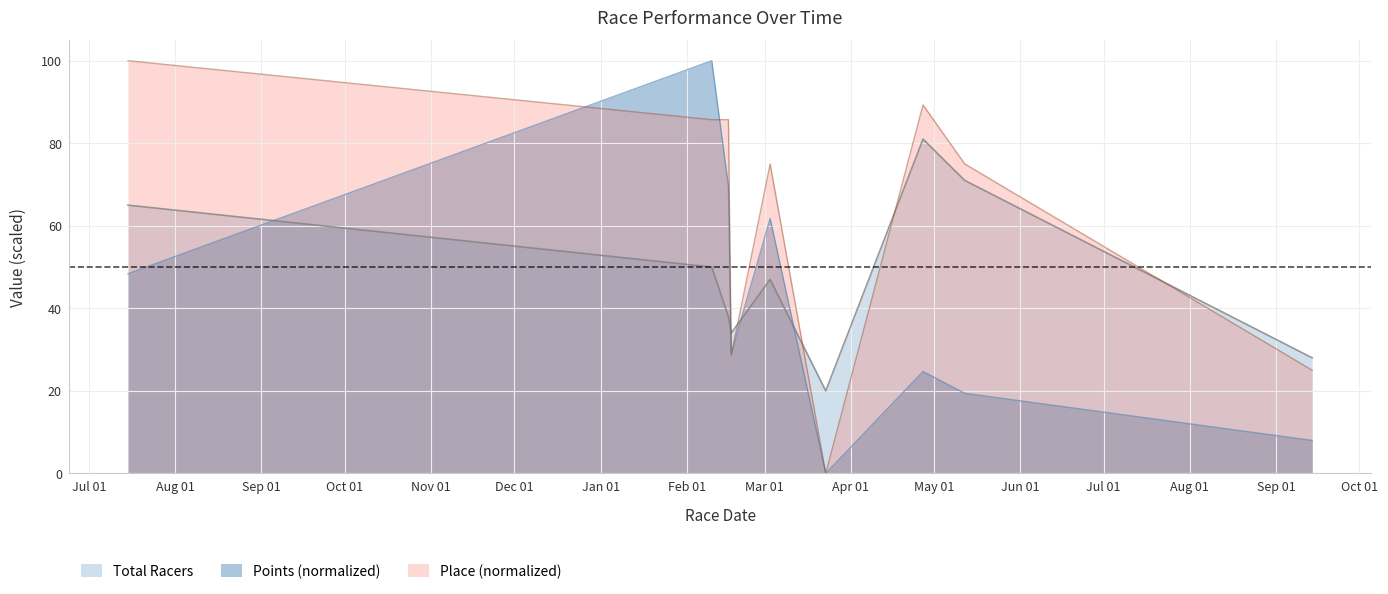

True or false: Points has more than 2 interior local peaks.

True